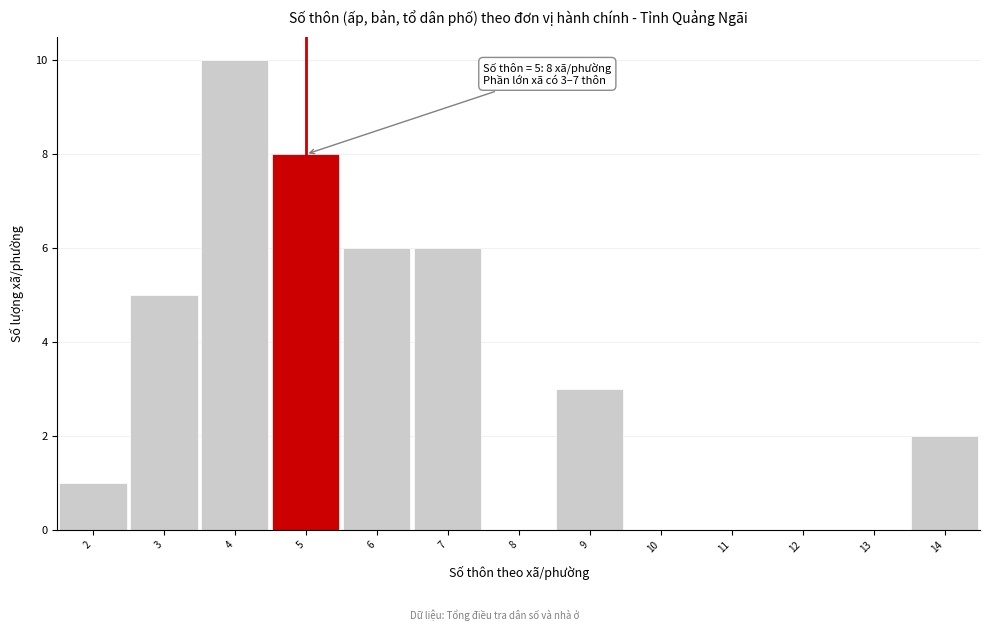

Over which range of the x-axis is the bar tallest?

3.5 to 4.5